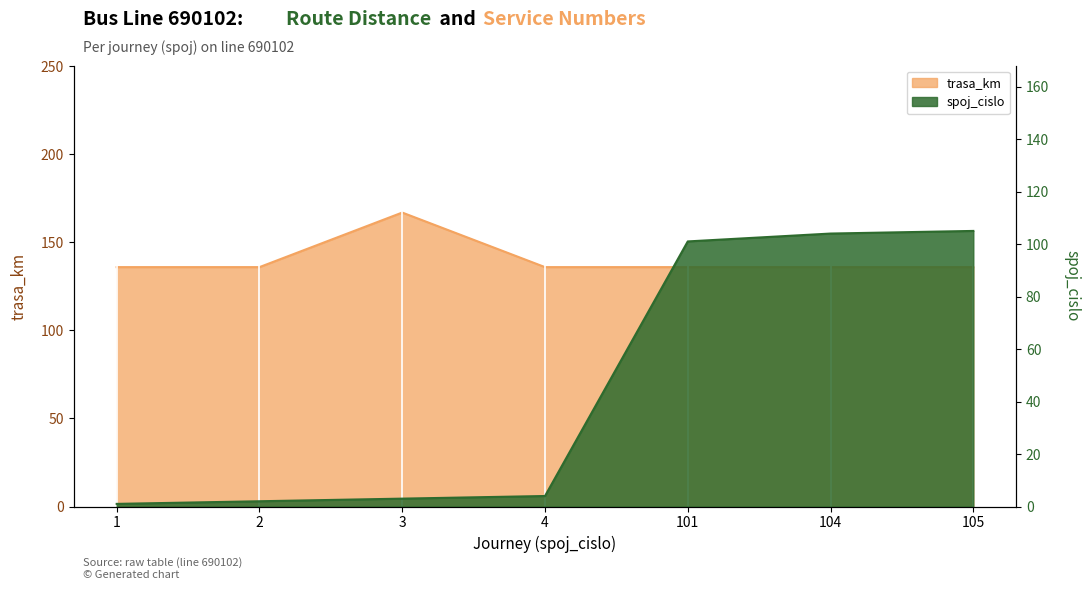

What is the total value across all series at 101?

237